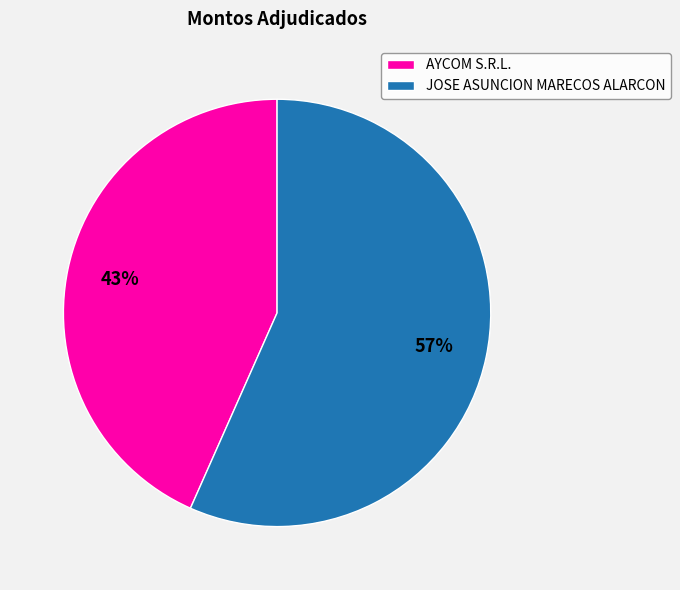

The AYCOM S.R.L. slice represents 43% of the pie. True or false?

True